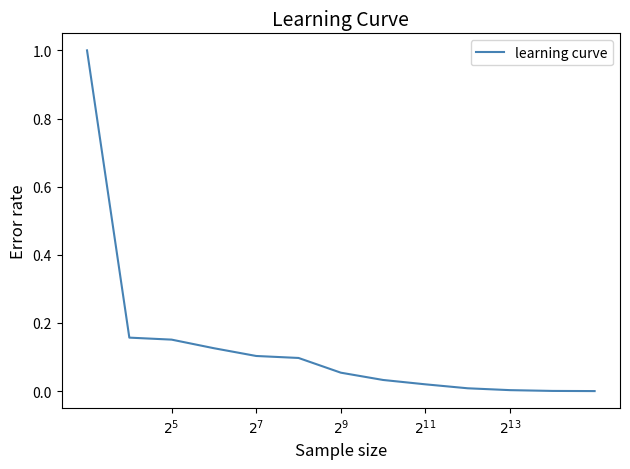

What is the difference between the maximum and minimum values?

1.0